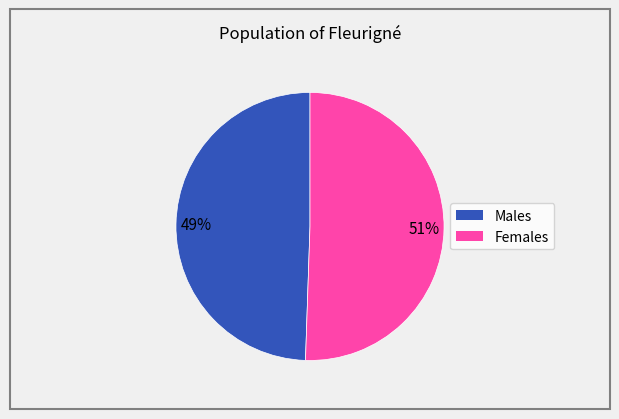

To the nearest percent, what is the average slice percentage?

50%